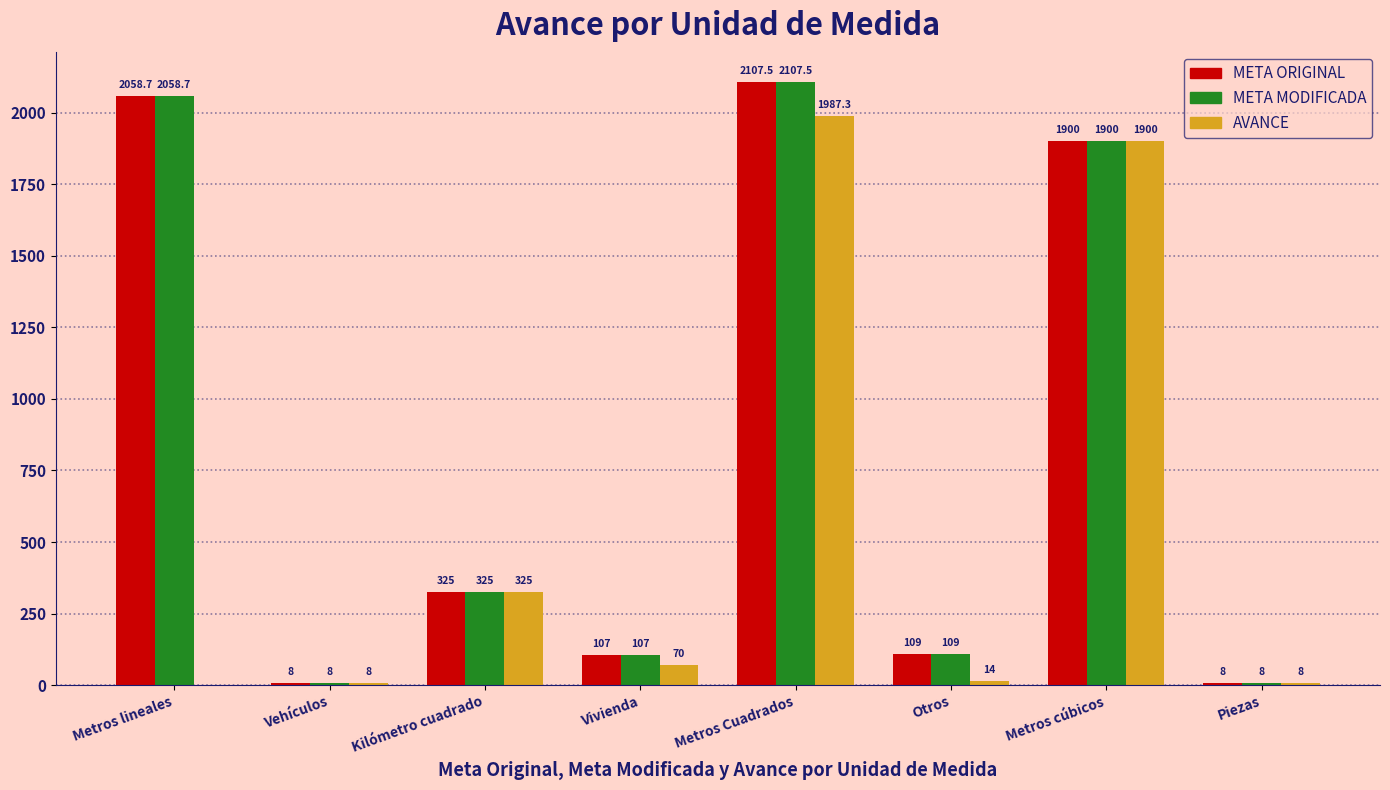

Where is META ORIGINAL nearest to the value 1057?

Kilómetro cuadrado